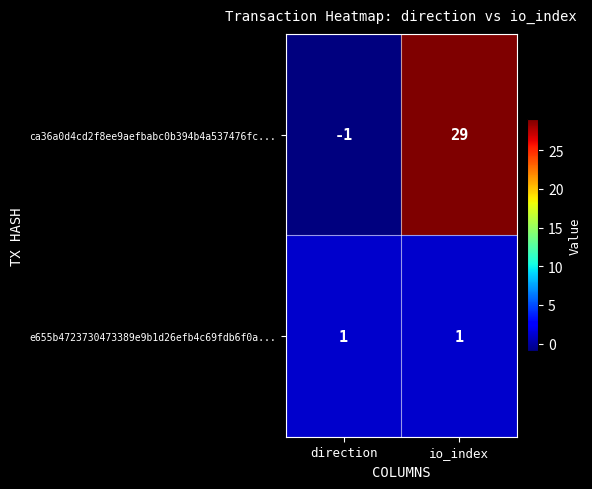

List the series in order of their peak value, lowest first.

e655b4723730473389e9b1d26efb4c69fdb6f0a..., ca36a0d4cd2f8ee9aefbabc0b394b4a537476fc...